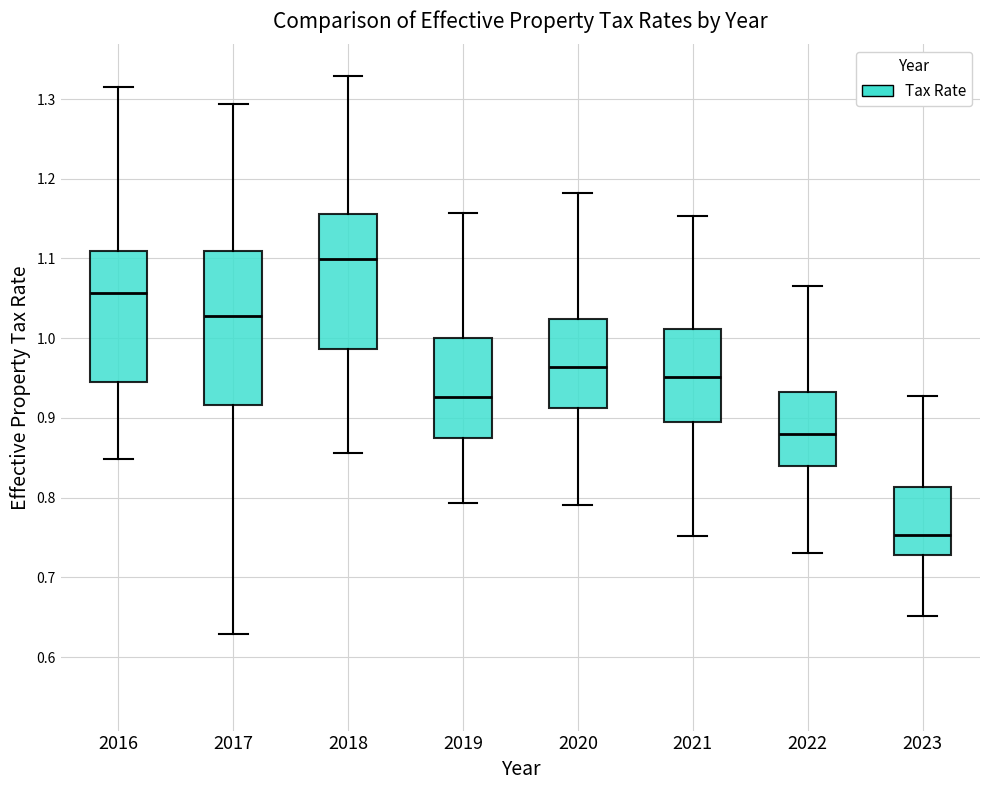

Where does the lower whisker of the box at x = 2019 end on the y-axis? The values are not printed on the chart, so give them approximately, as read against the axis.

0.79